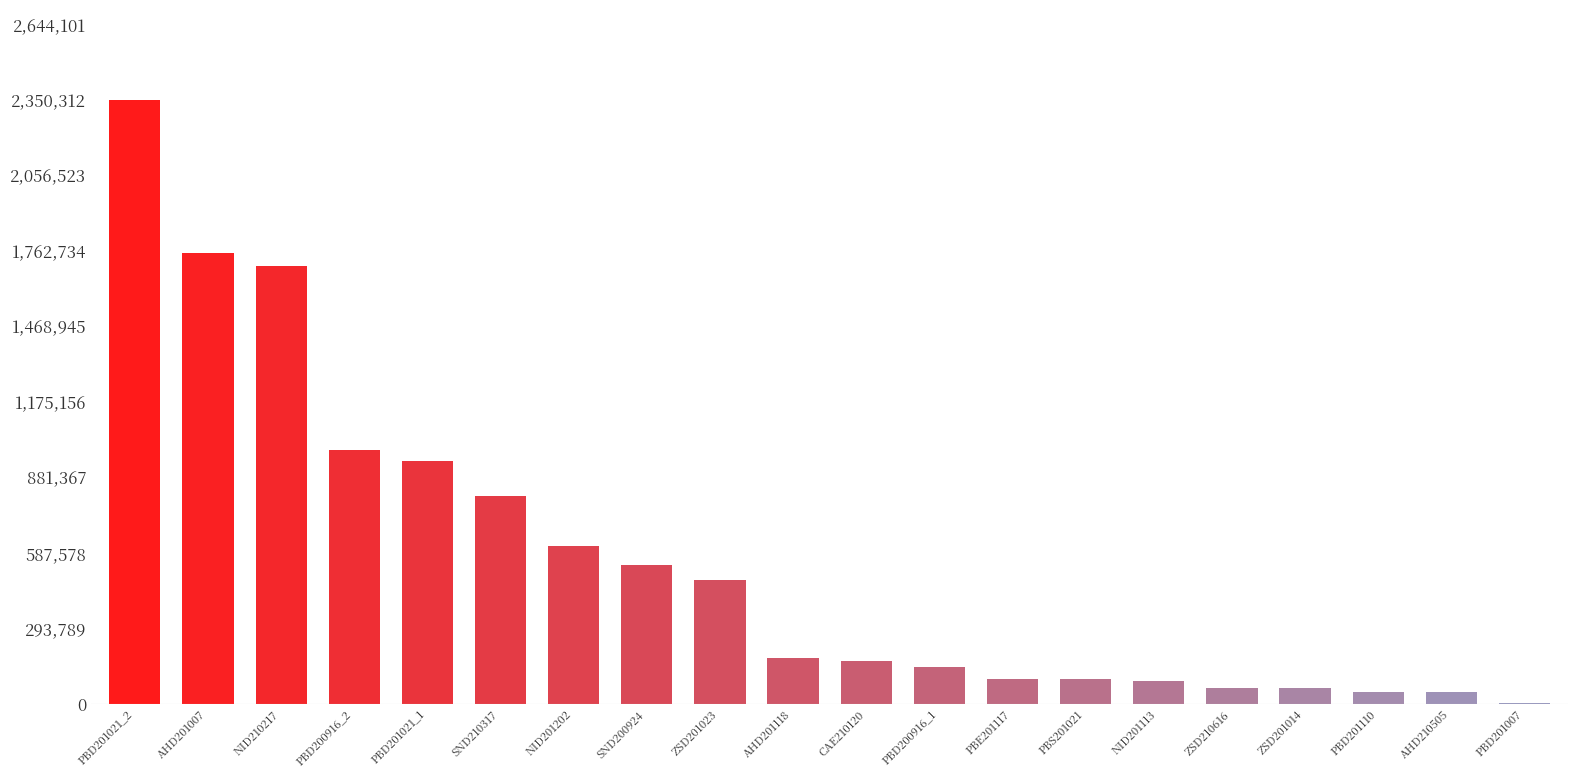

What is the sum of all values?

11169215.5